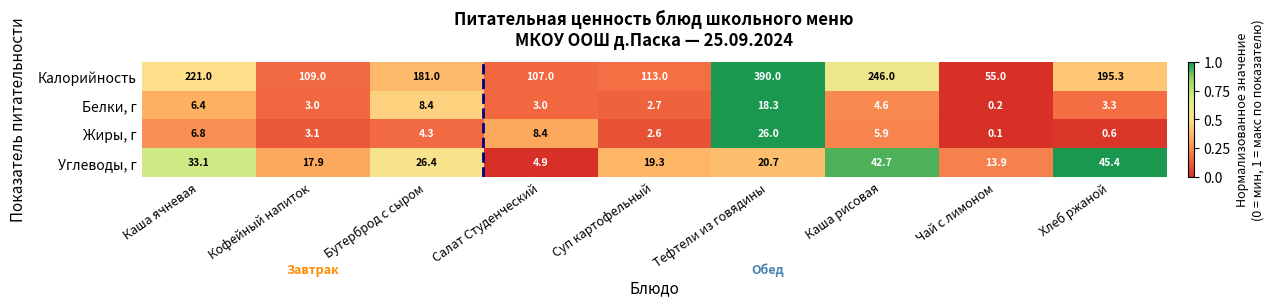

Between Бутерброд с сыром and Тефтели из говядины, which series saw the biggest shift?

Калорийность